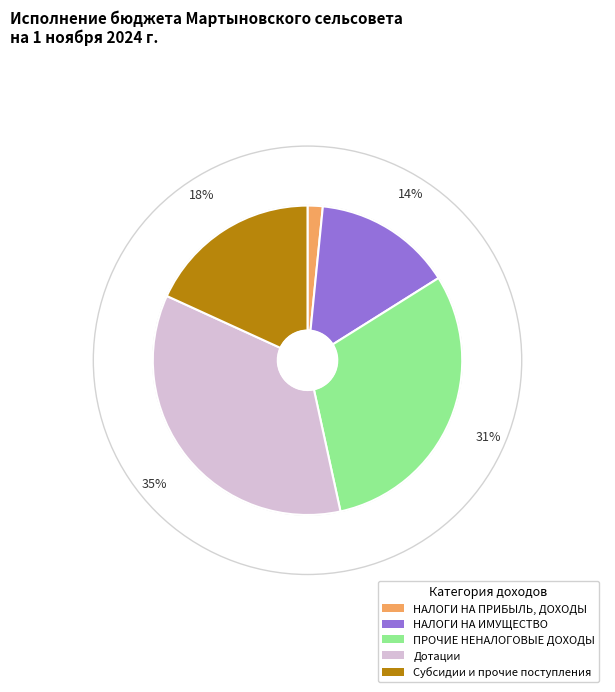

How many segments does this pie chart have?

5